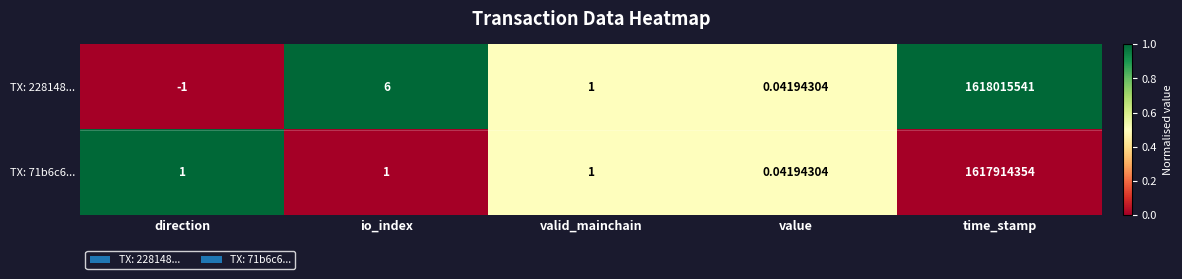

At which label does TX: 71b6c6... reach its minimum?

value